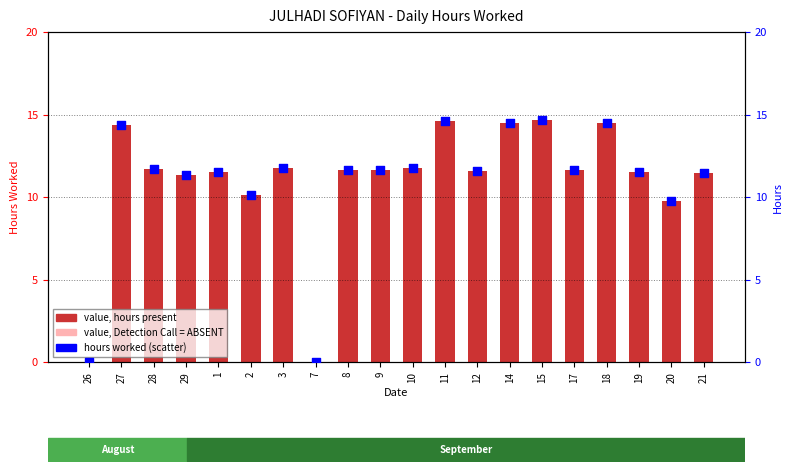

What is the change in value from 27 to 9?

-2.7